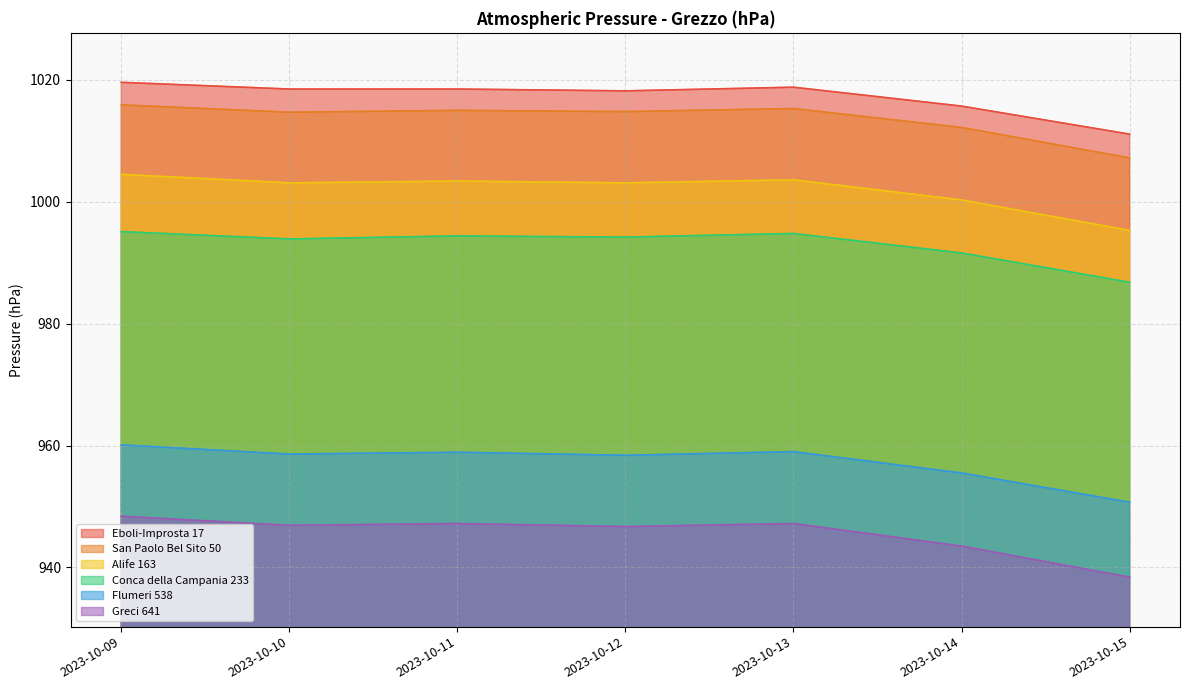

The Flumeri 538 series shows 1260.3 at 2023-10-12. True or false?

False